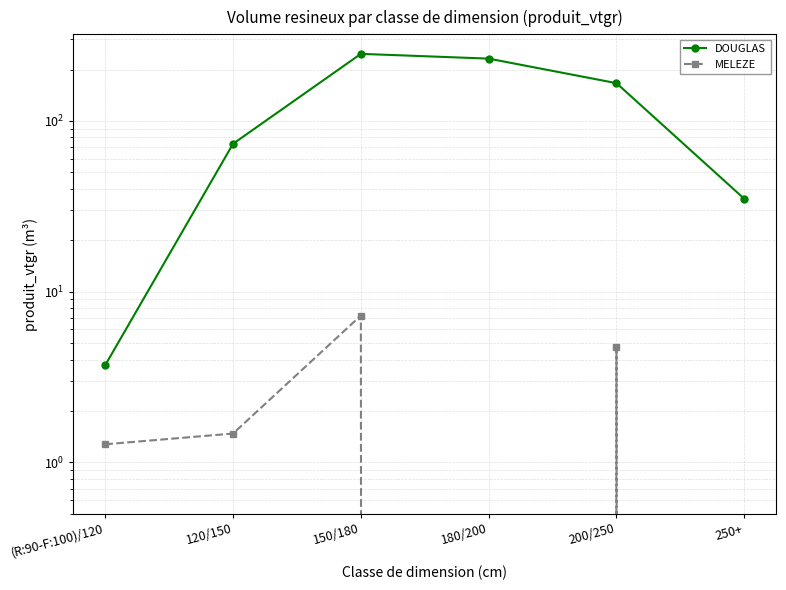

What is the difference between the MELEZE values at (R:90-F:100)/120 and 200/250?

3.5